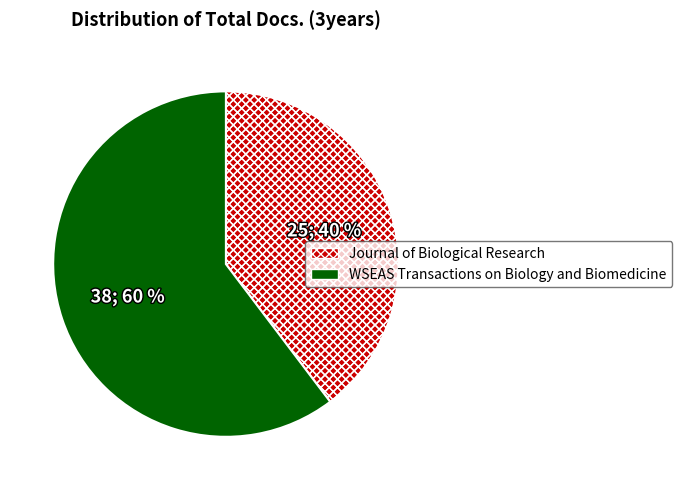

How many segments does this pie chart have?

2